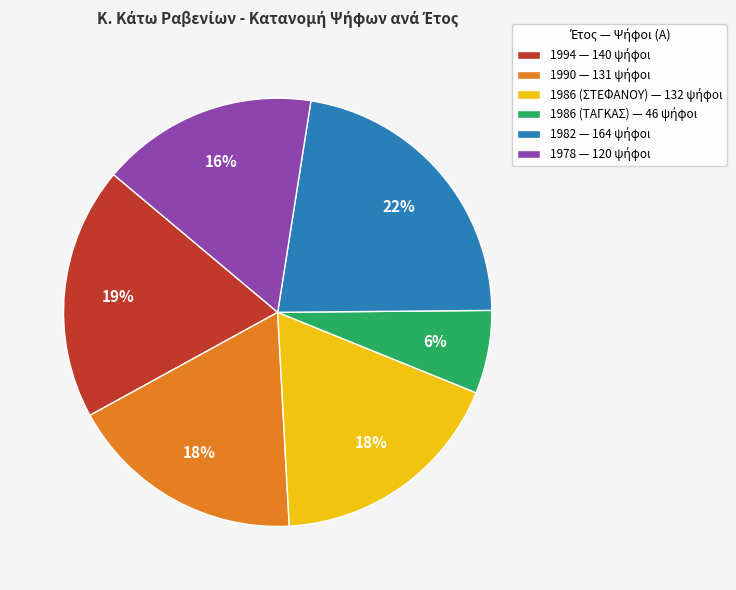

To the nearest percent, what is the average slice percentage?

17%